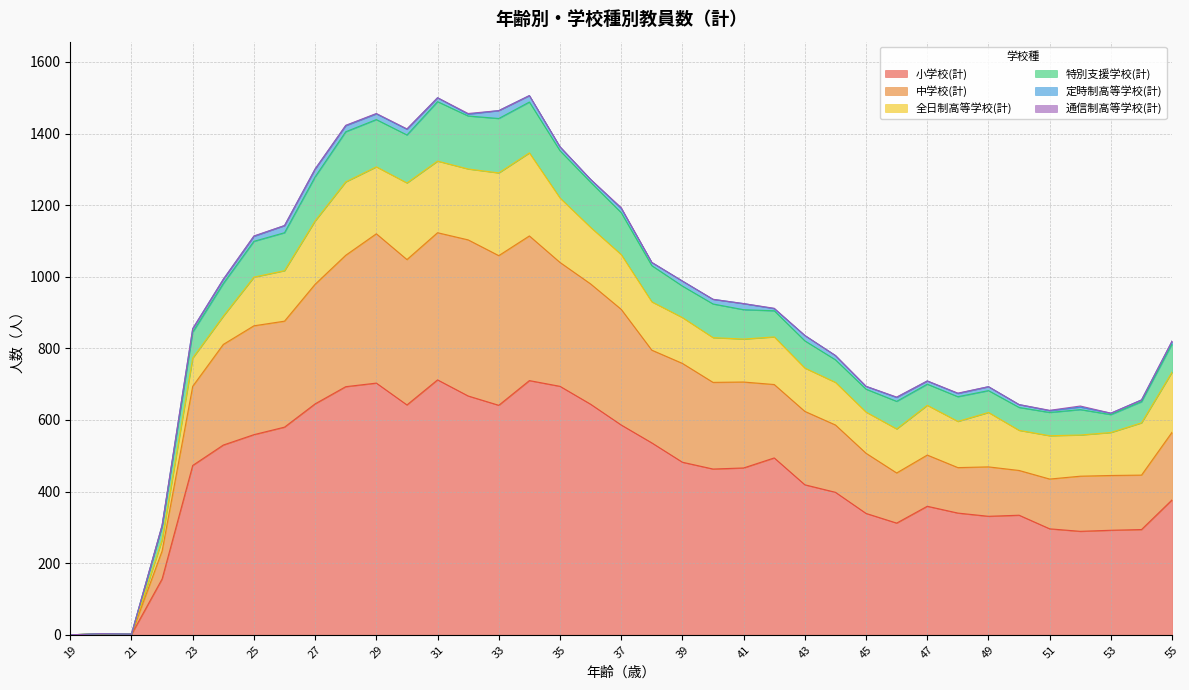

List the labels in order of 小学校(計) value, largest first.

31, 34, 29, 35, 28, 32, 27, 36, 30, 33, 37, 26, 25, 38, 24, 42, 39, 23, 41, 40, 43, 44, 55, 47, 48, 45, 50, 49, 46, 51, 54, 53, 52, 22, 20, 21, 19